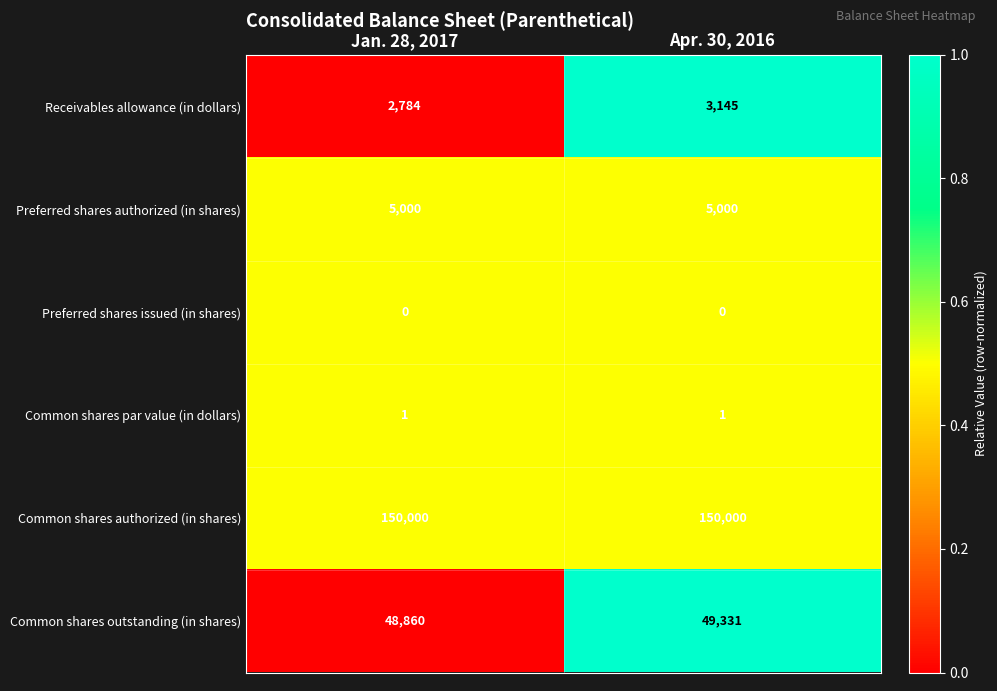

What is the average value of the Preferred shares authorized (in shares) series?

5000